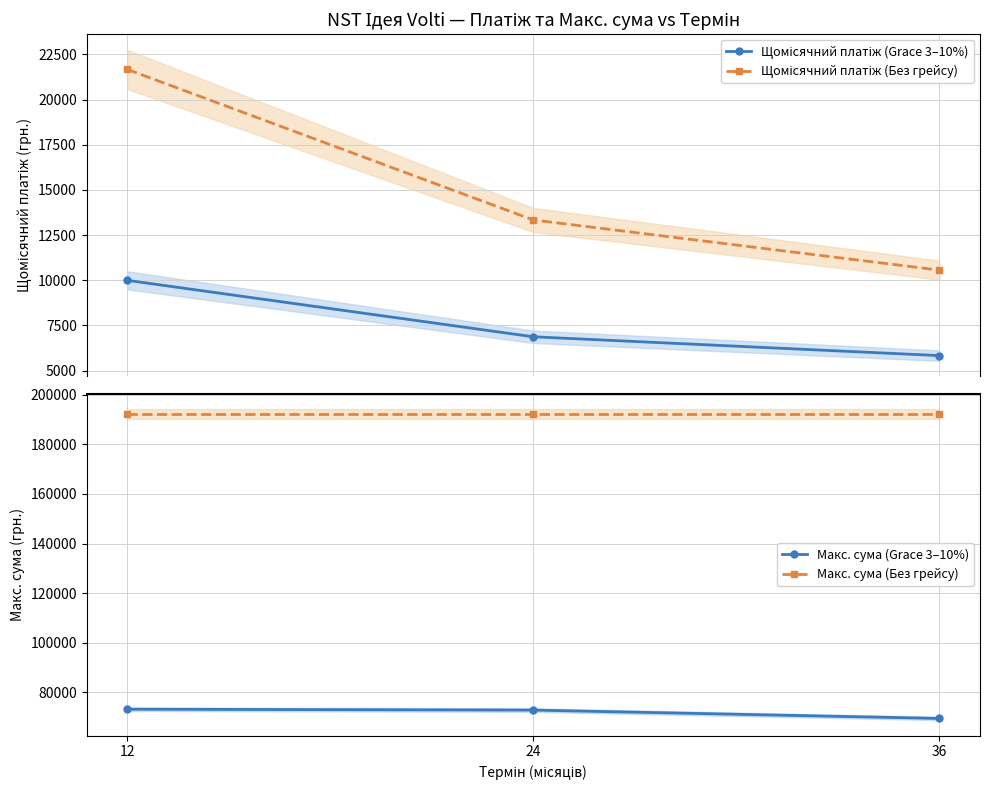

Is the value of Макс. сума (Без грейсу) at 12 greater than the value of Щомісячний платіж (Grace 3–10%) at 24?

Yes